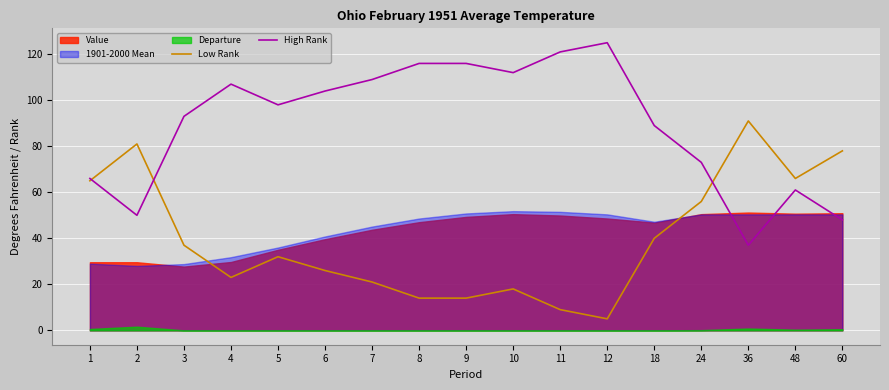

How many lines are shown in the chart?

2